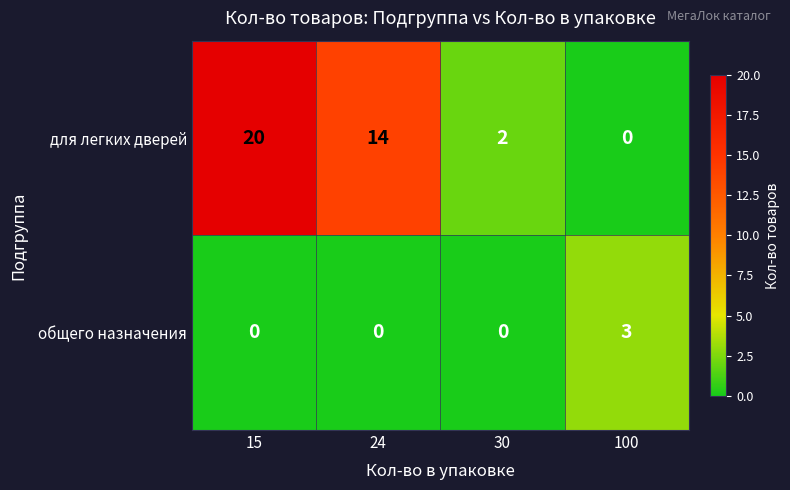

What is the difference between the highest and lowest values at 15?

20